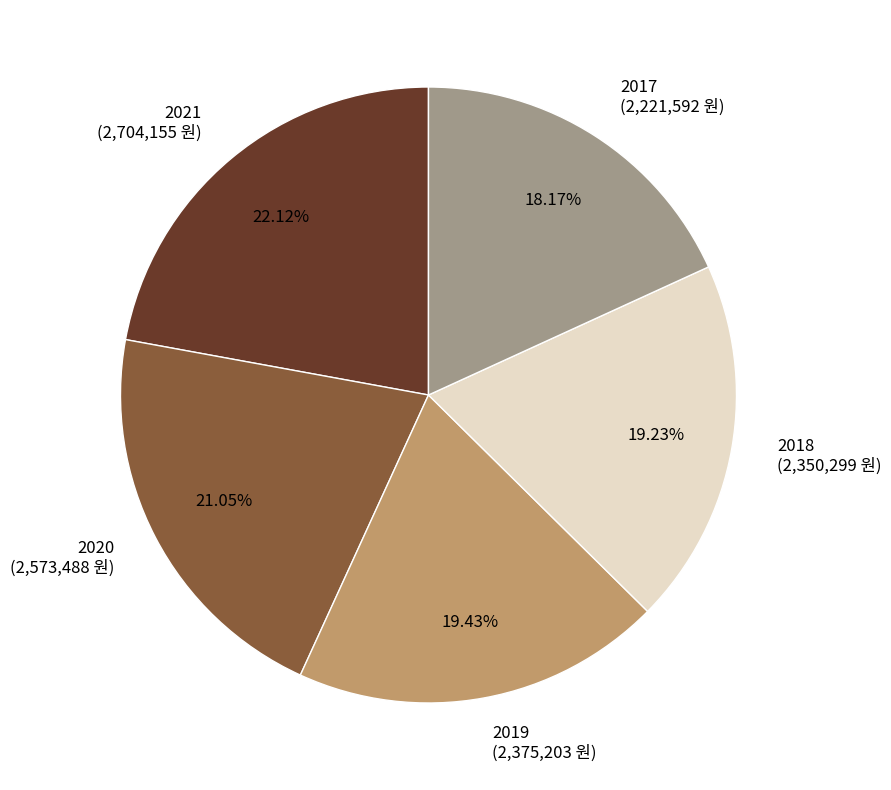

To the nearest percent, what is the difference between the 2019 and 2020 slice percentages?

2%